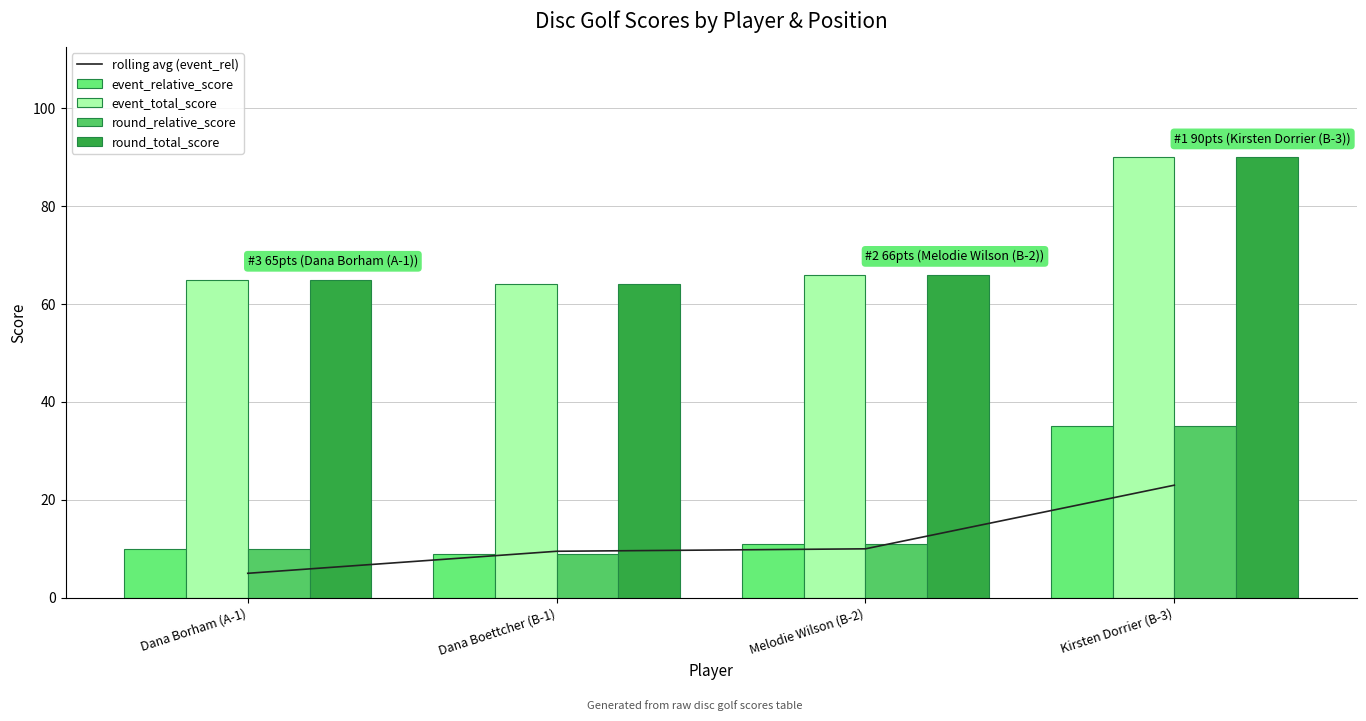

How many data points in rolling avg (event_rel) are less than 10?

2